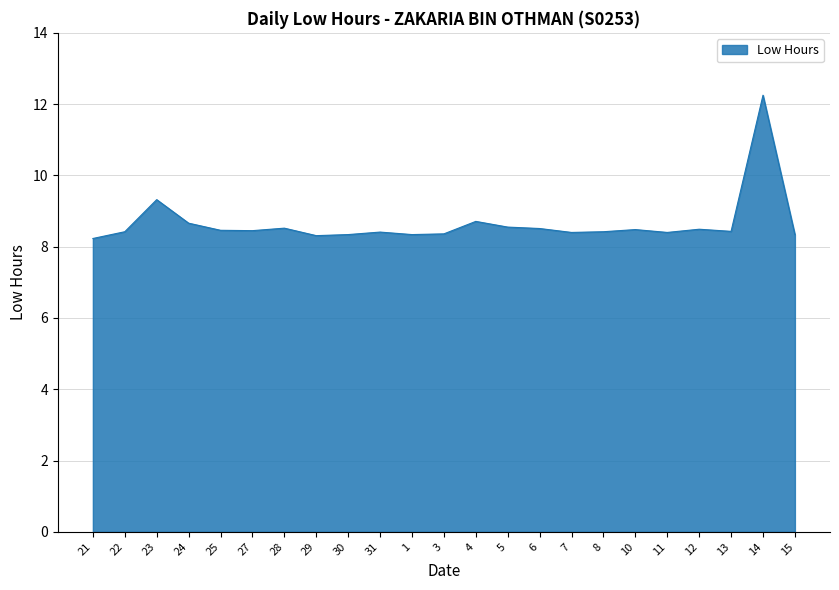

What is the ratio of the value at 31 to the value at 8?

1.0